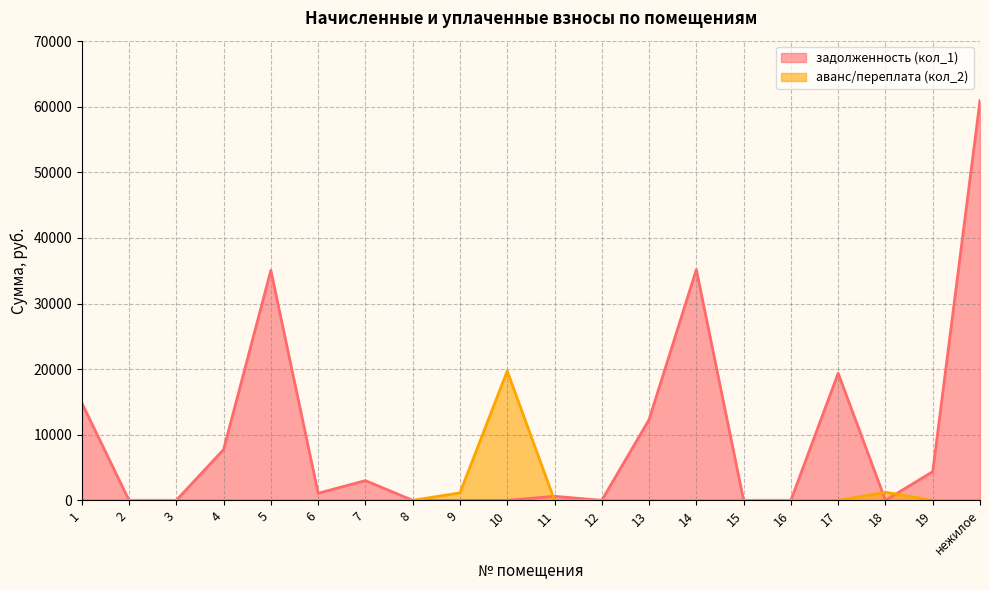

Reading right to left, extract all data points from this chart.

задолженность (кол_1): нежилое=60926.7	19=4373.8	18=0.0	17=19372.1	16=0.0	15=0.0	14=35171.6	13=12300.2	12=0.0	11=619.1	10=0.0	9=0.0	8=0.0	7=3010.3	6=1081.2	5=35049.4	4=7740.6	3=0.0	2=0.0	1=14874.4
аванс/переплата (кол_2): нежилое=0.0	19=0.0	18=1235.6	17=0.0	16=0.0	15=0.0	14=0.0	13=0.0	12=0.0	11=0.0	10=19707.4	9=1137.1	8=0.0	7=0.0	6=0.0	5=0.0	4=0.0	3=0.0	2=0.0	1=0.0